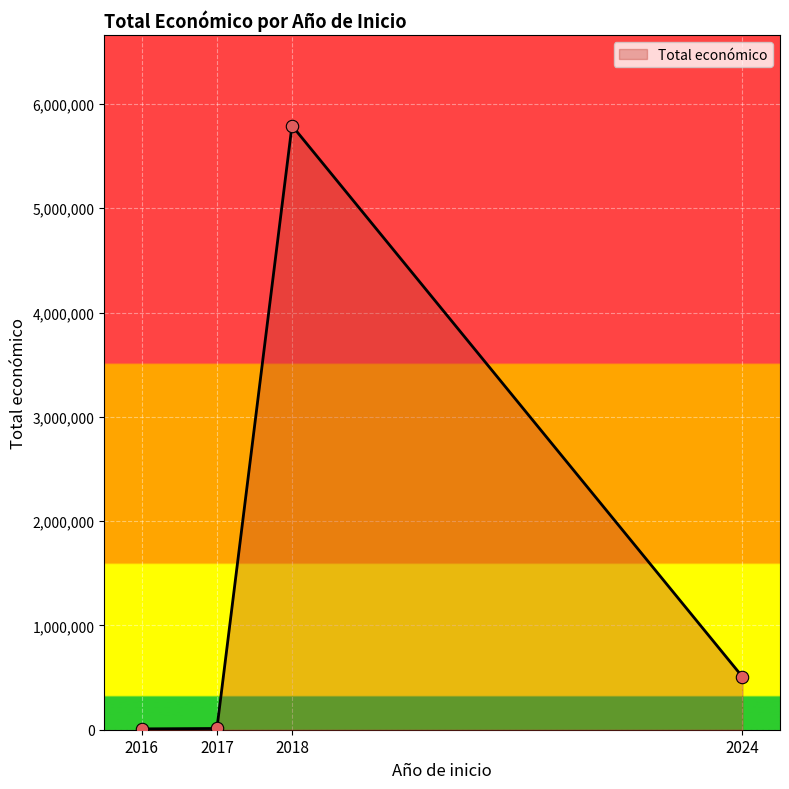

Approximately how many times larger is the value at 2024 compared to 2016?

63.6